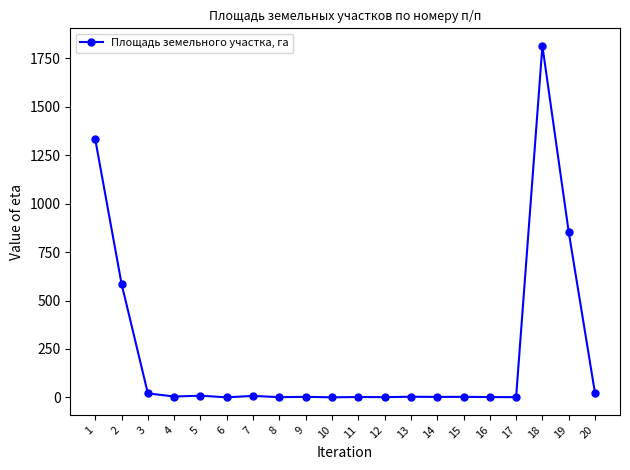

True or false: there are more than 0 points higher than both neighbors.

True